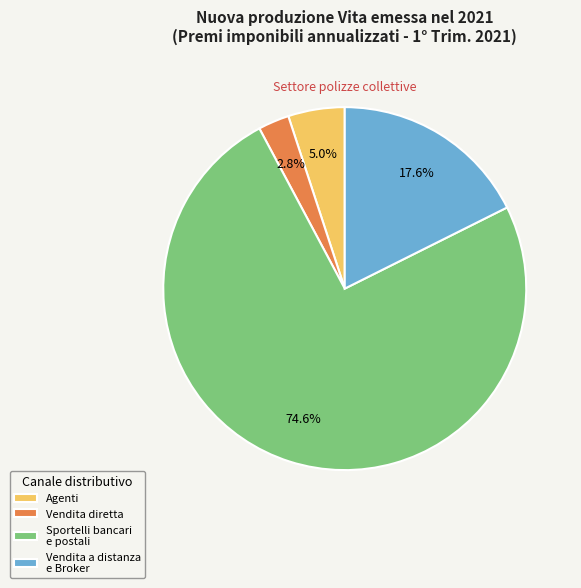

Rank the categories by value from highest to lowest.

Sportelli bancari e postali, Vendita a distanza e Broker, Agenti, Vendita diretta